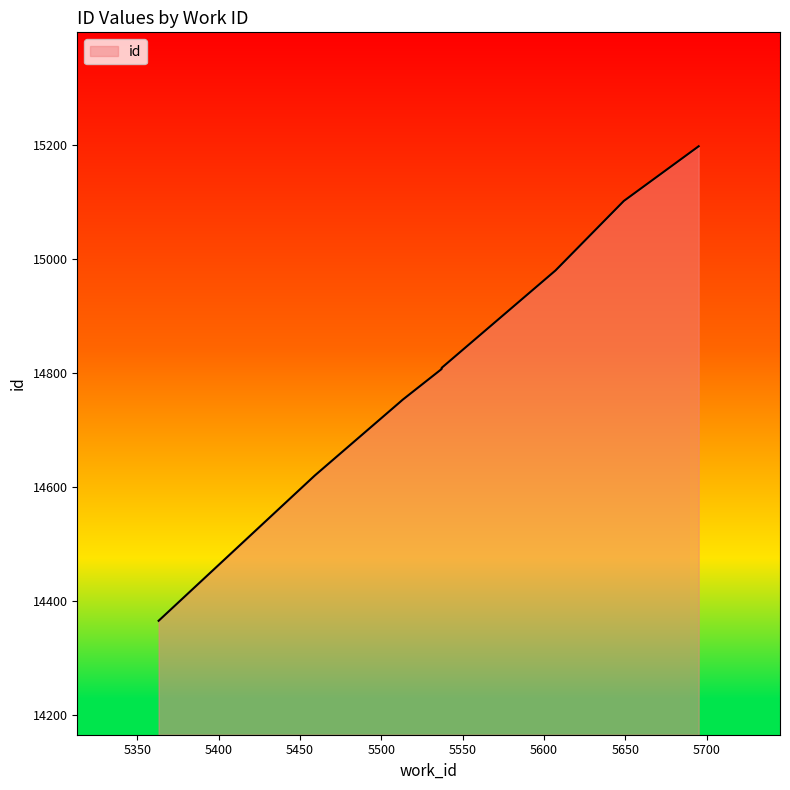

What is the change in value from 5513 to 5537?

+56